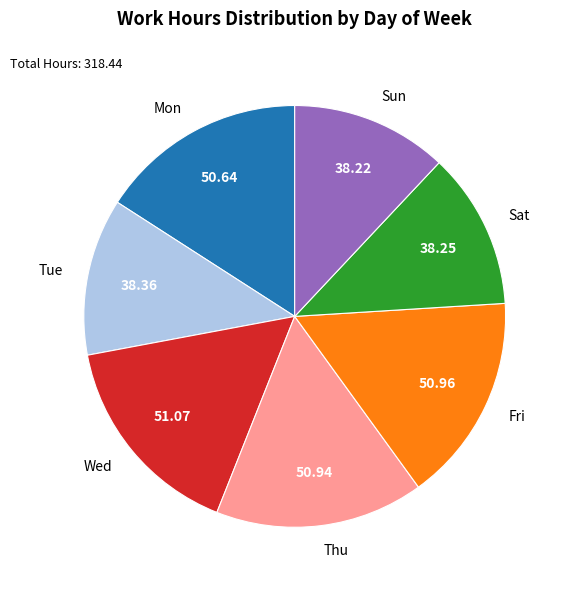

Do Fri and Sat together represent more than half of the pie?

No